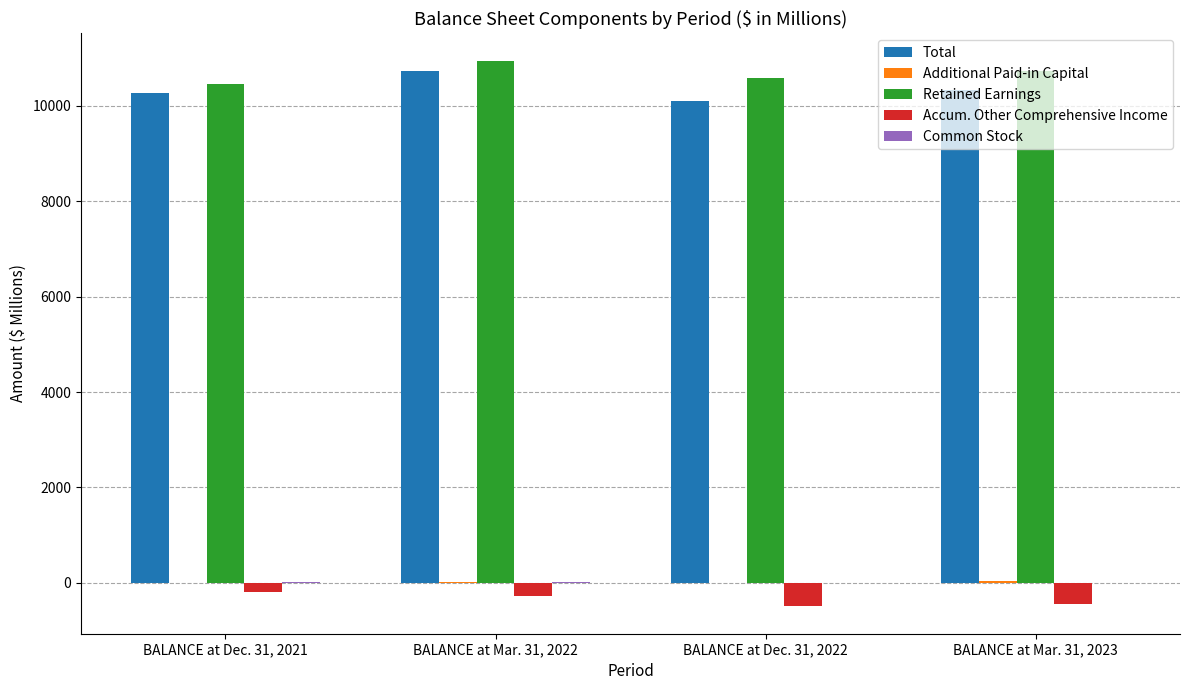

What is the sum of all Retained Earnings values?

42716.8